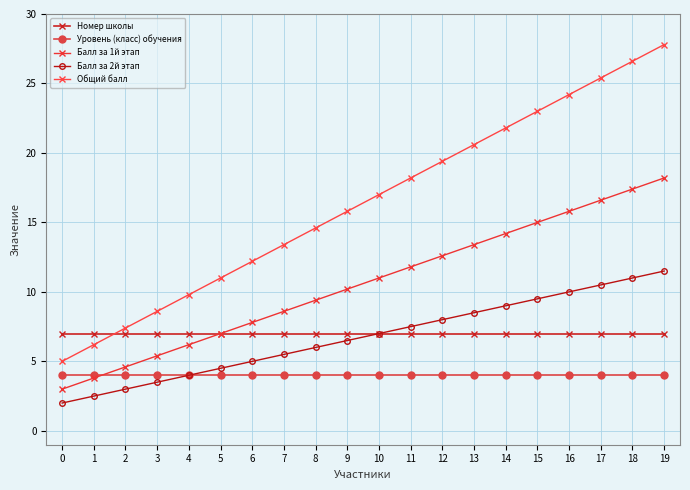

At how many categories does at least one series exceed 27?

1